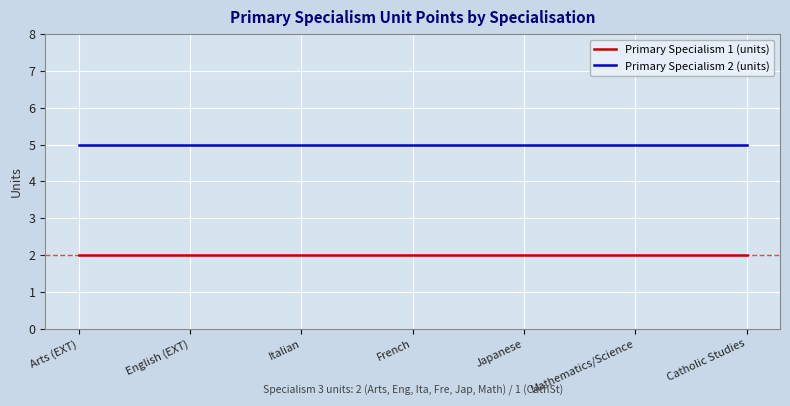

How many lines are shown in the chart?

2